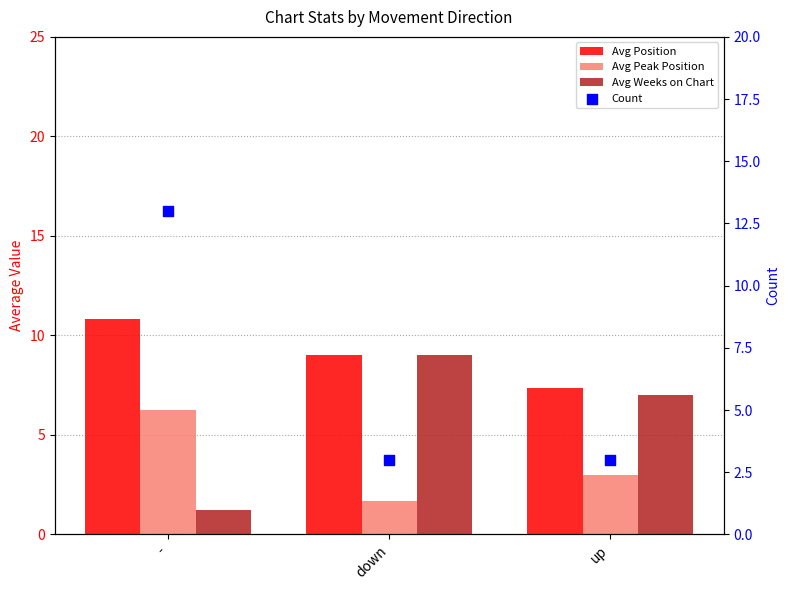

At which category is the sum across all series the highest?

-